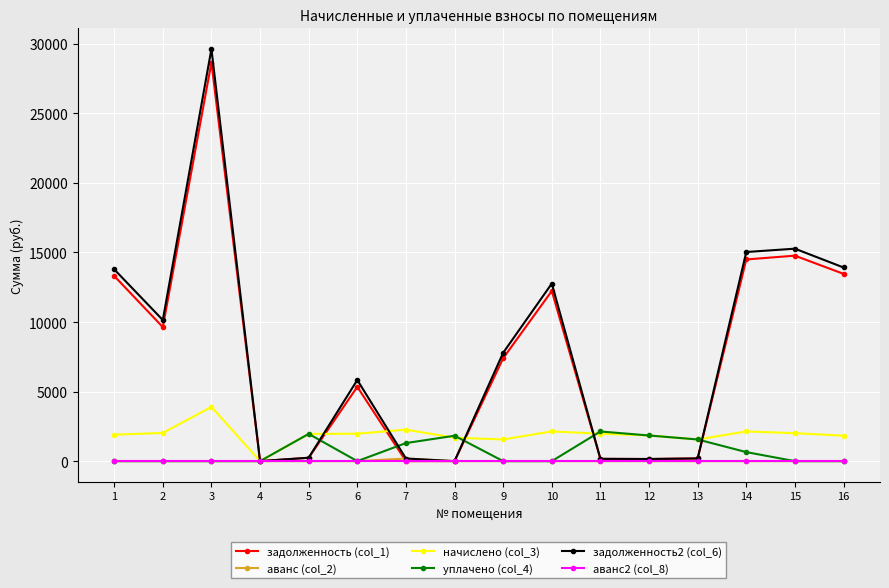

The value of начислено (col_3) at 5 is 1958.9. True or false?

True